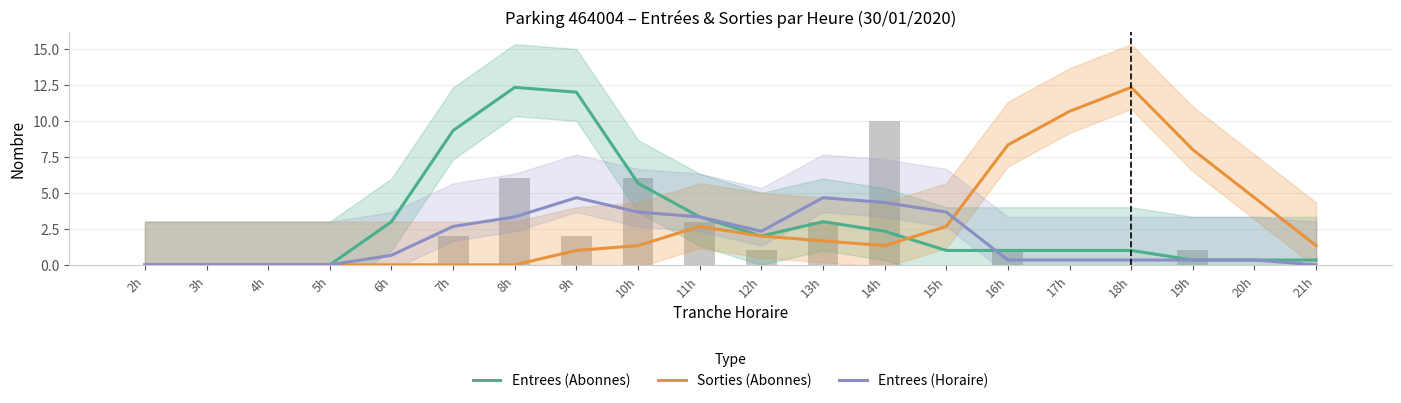

Reading left to right, extract all data points from this chart.

Entrees (Abonnes): 0.0	0.0	0.0	0.0	3.0	9.3	12.3	12.0	5.7	3.3	2.0	3.0	2.3	1.0	1.0	1.0	1.0	0.3	0.3	0.3
Sorties (Abonnes): 0.0	0.0	0.0	0.0	0.0	0.0	0.0	1.0	1.3	2.7	2.0	1.7	1.3	2.7	8.3	10.7	12.3	8.0	4.7	1.3
Entrees (Horaire): 0.0	0.0	0.0	0.0	0.7	2.7	3.3	4.7	3.7	3.3	2.3	4.7	4.3	3.7	0.3	0.3	0.3	0.3	0.3	0.0